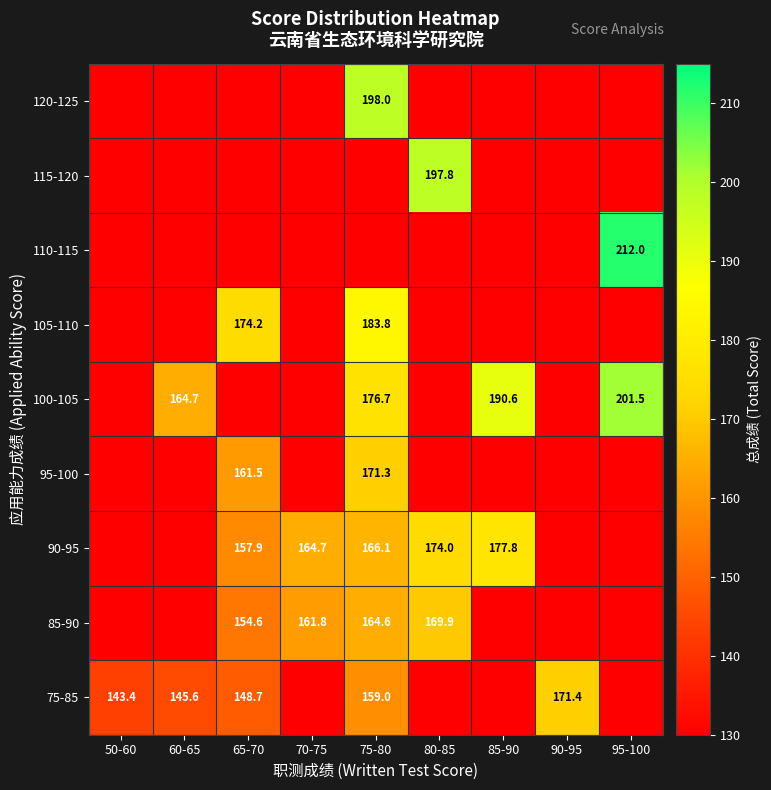

Between 75-80 and 60-65, which is larger?

75-80